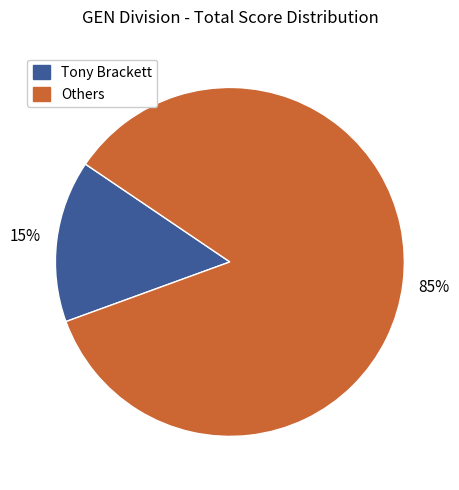

To the nearest percent, what is the average slice percentage?

50%